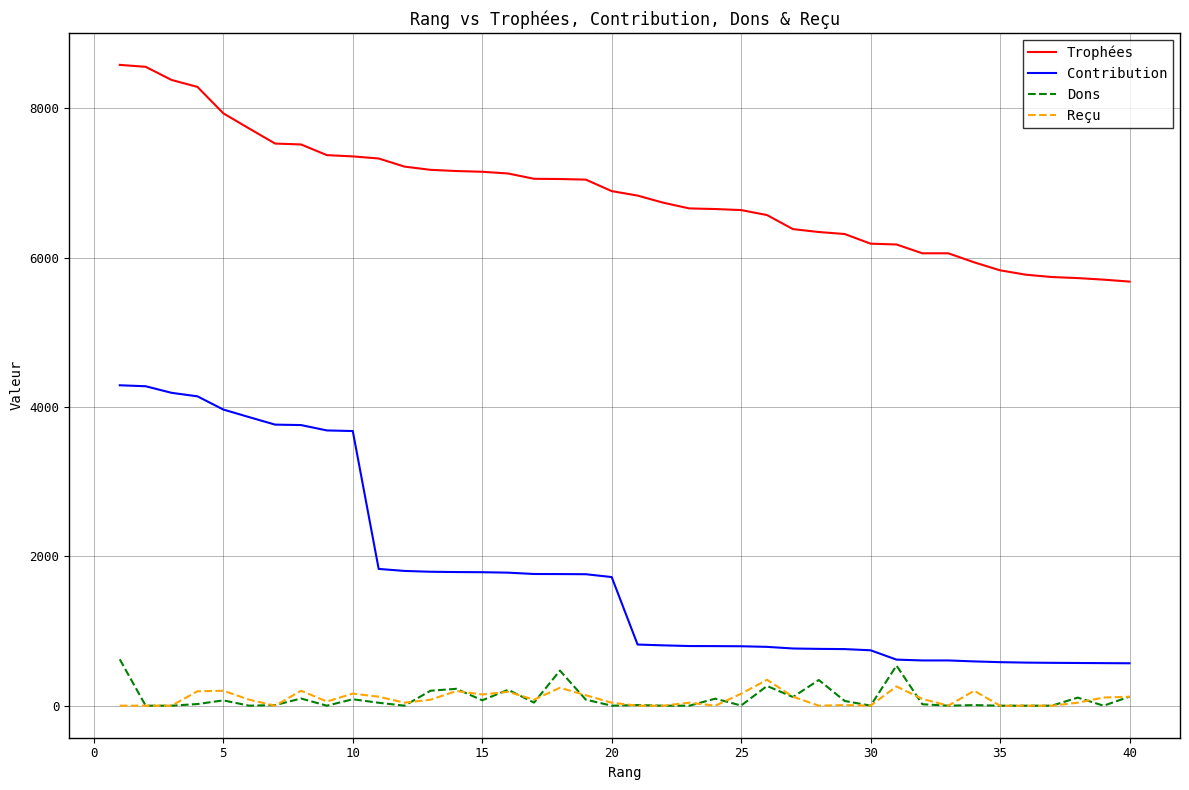

True or false: Reçu and Trophées cross at least once.

False